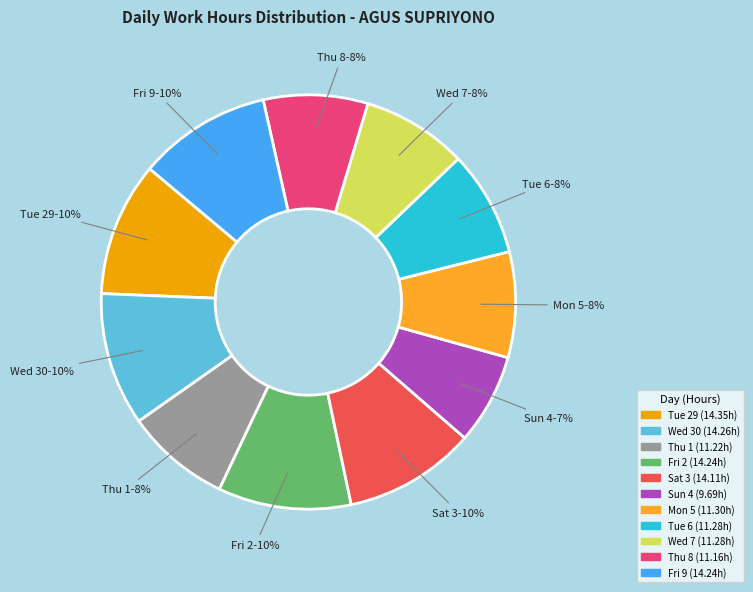

Is there any slice that represents more than half of the pie?

No